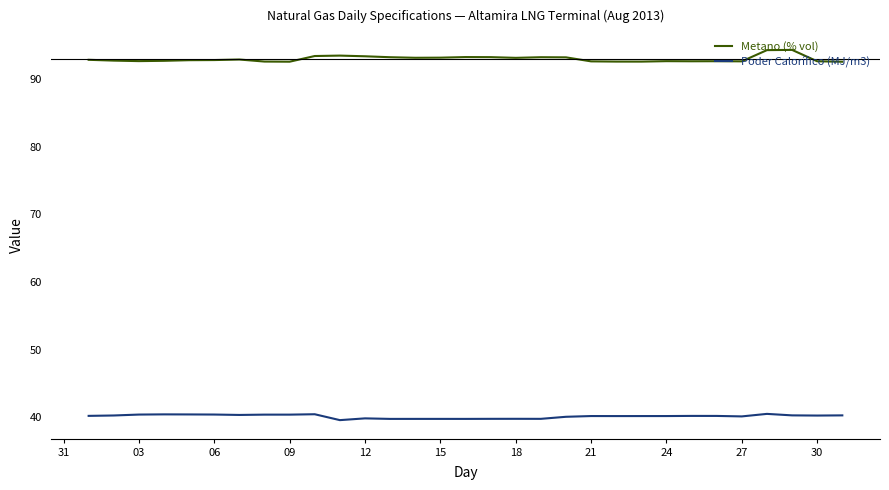

Which series has the largest range (max minus min)?

Metano (% vol)